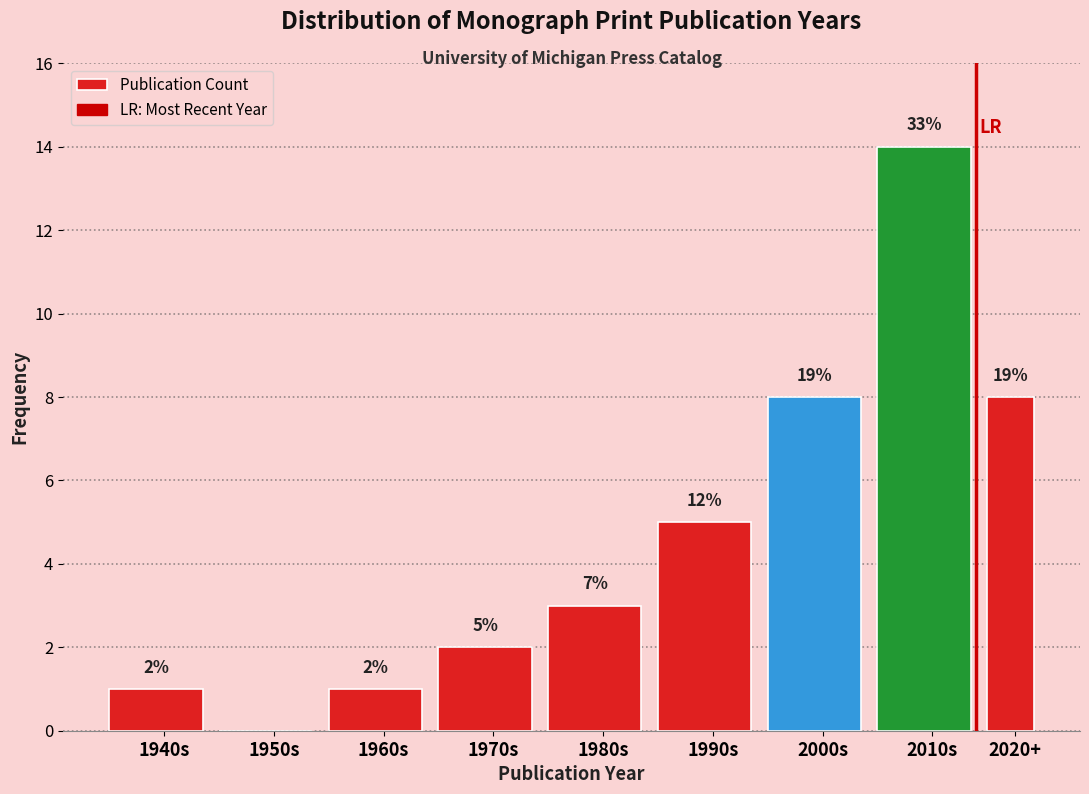

Are the bars horizontal?

No